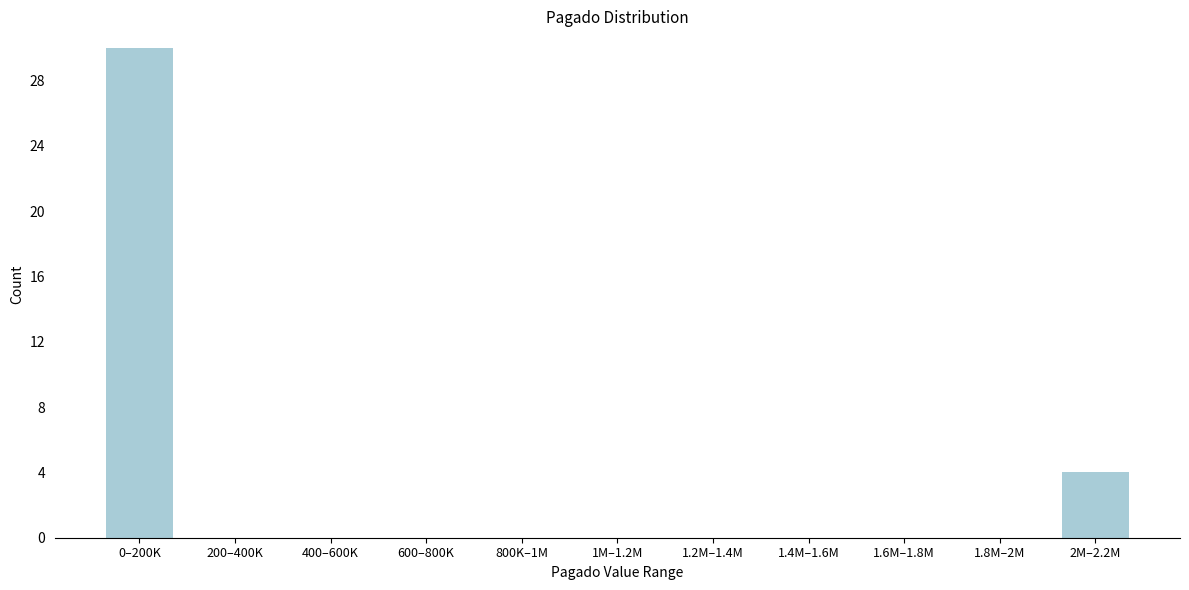

Reading left to right, list all the values displayed in this chart.

0–200K=30	200–400K=0	400–600K=0	600–800K=0	800K–1M=0	1M–1.2M=0	1.2M–1.4M=0	1.4M–1.6M=0	1.6M–1.8M=0	1.8M–2M=0	2M–2.2M=4